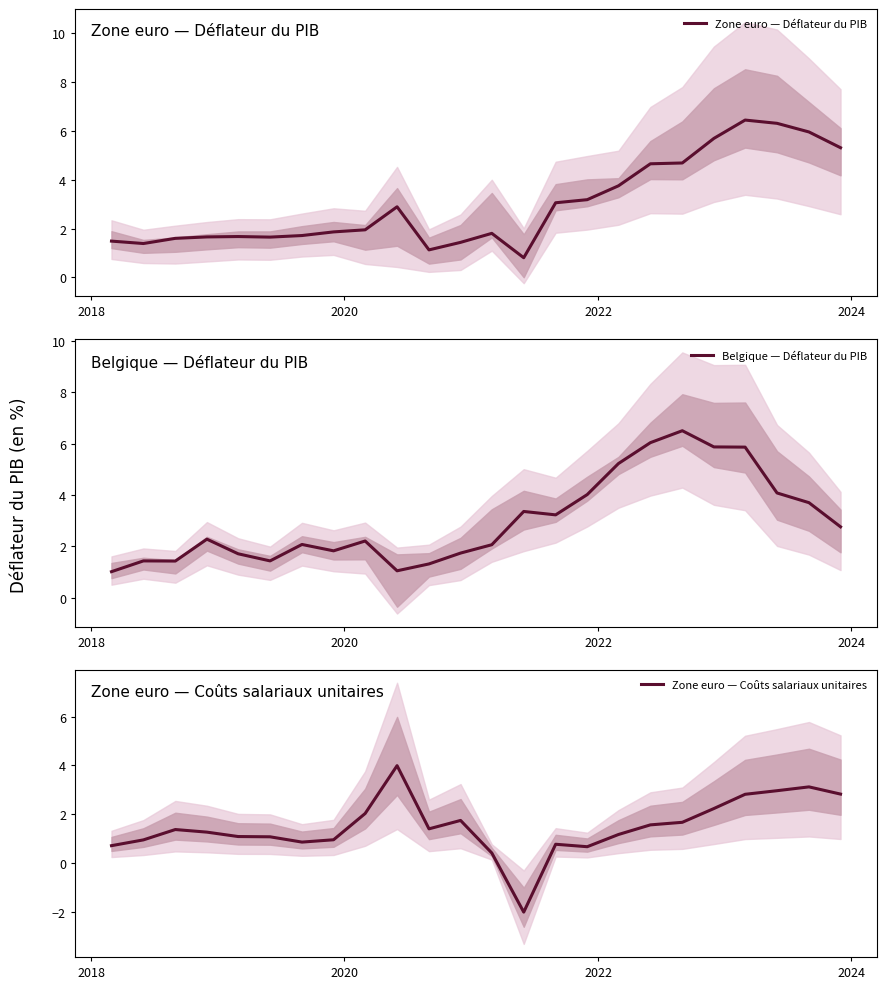

What is the value of the Zone euro — Coûts salariaux unitaires point at the 14th from the left?

-2.0